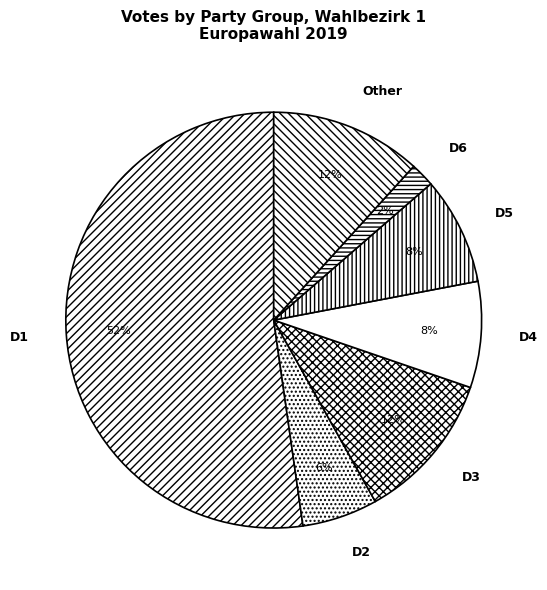

Do D4 and D2 together represent more than half of the pie?

No